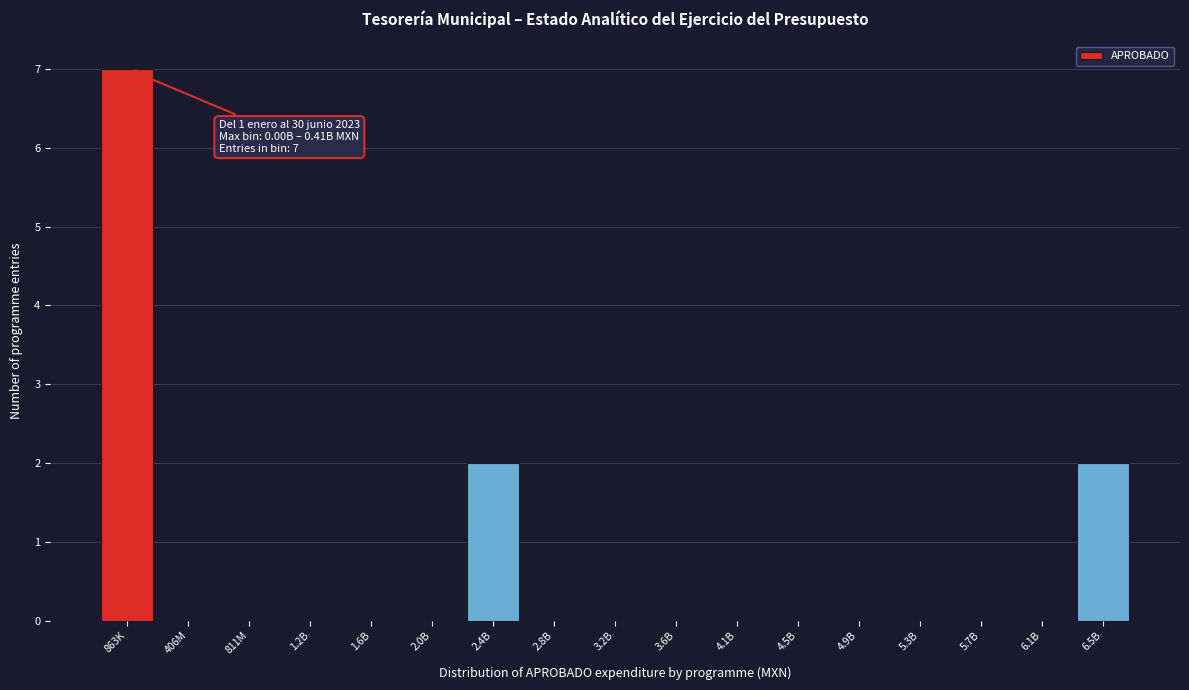

Reading left to right, list all the values displayed in this chart.

863K=7	406M=0	811M=0	1.2B=0	1.6B=0	2.0B=0	2.4B=2	2.8B=0	3.2B=0	3.6B=0	4.1B=0	4.5B=0	4.9B=0	5.3B=0	5.7B=0	6.1B=0	6.5B=2